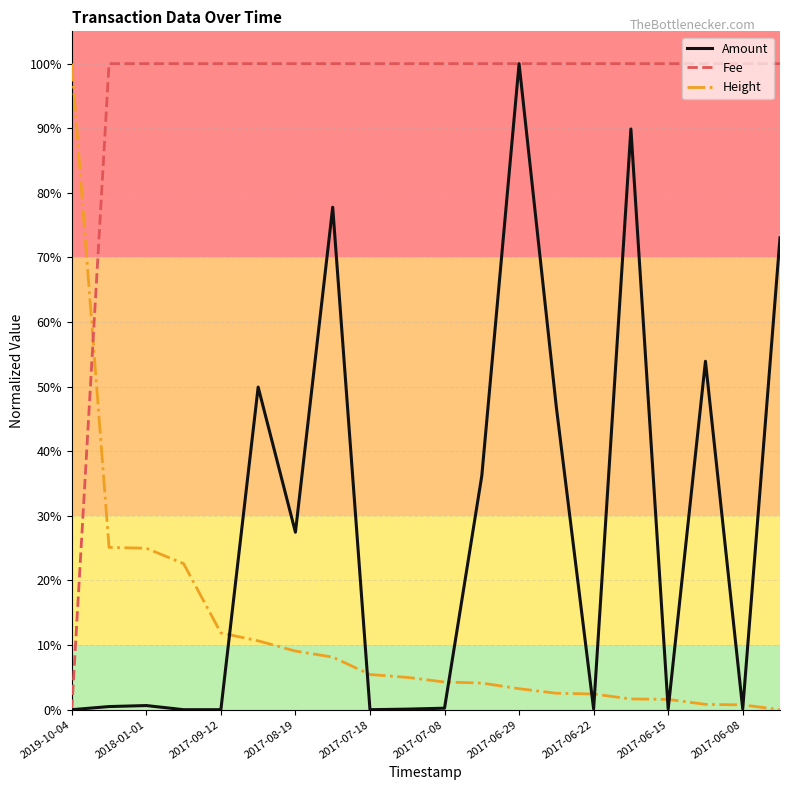

List the series in order of their overall mean, lowest first.

Height, Amount, Fee